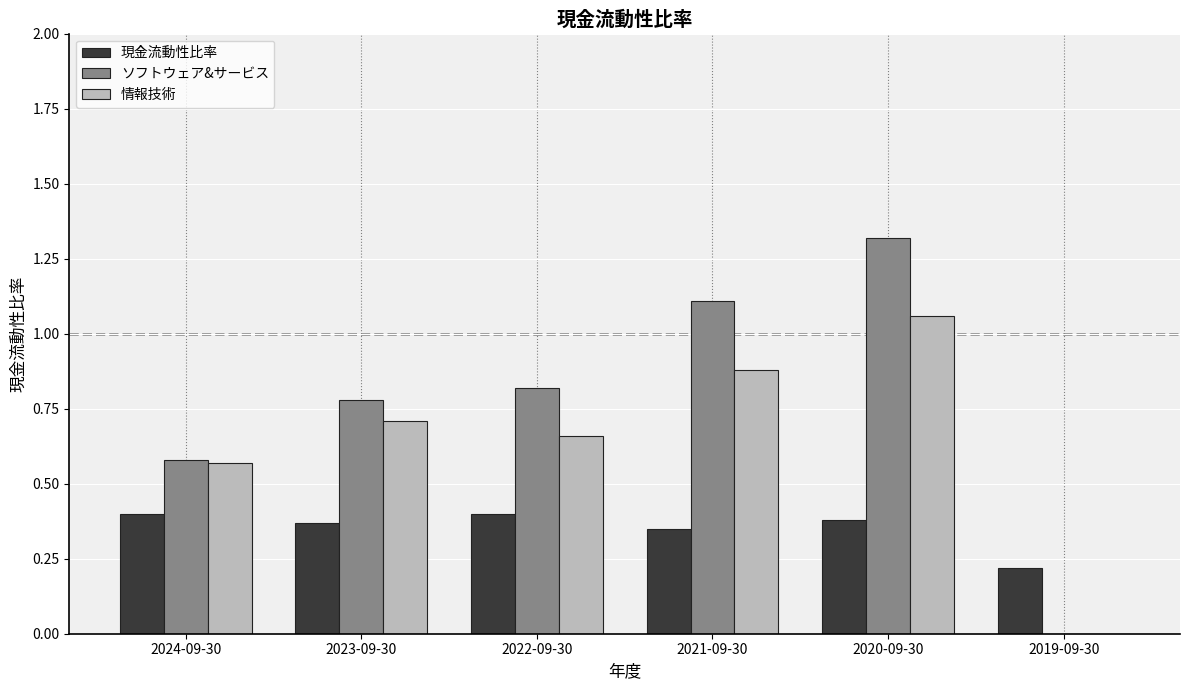

Which category has the highest value across all series?

2020-09-30